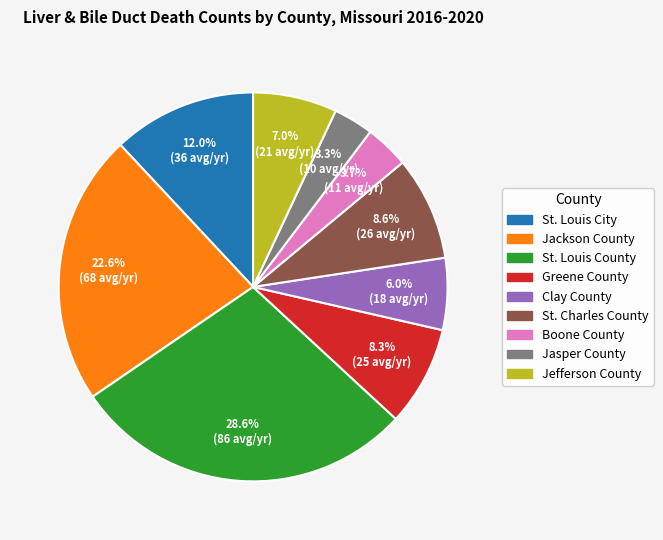

To the nearest percent, what is the average slice percentage?

11%